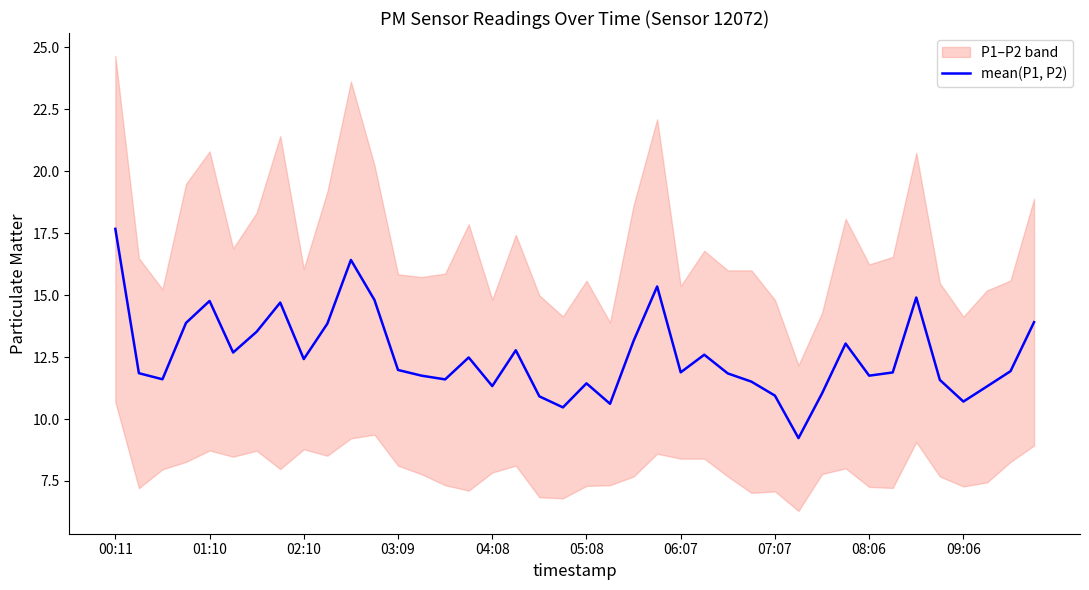

How many points are higher than both their immediate neighbors (excluding endpoints)?

10